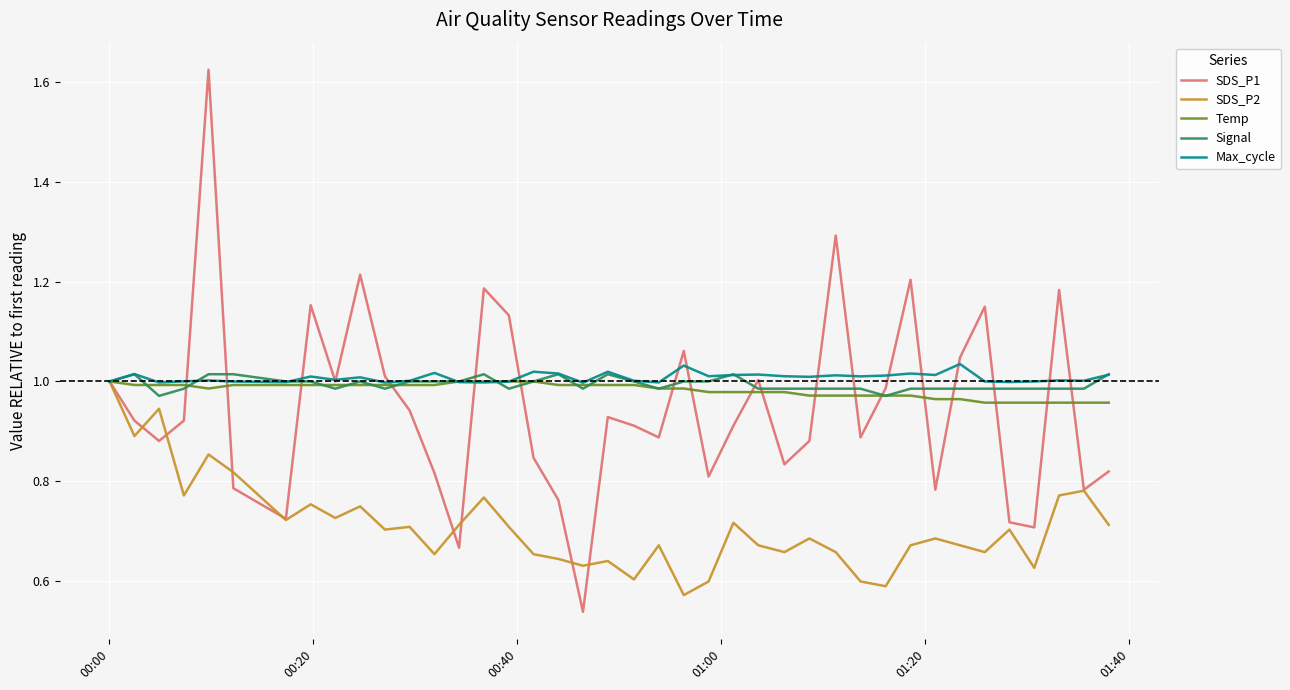

Which series has the widest spread of values?

SDS_P1